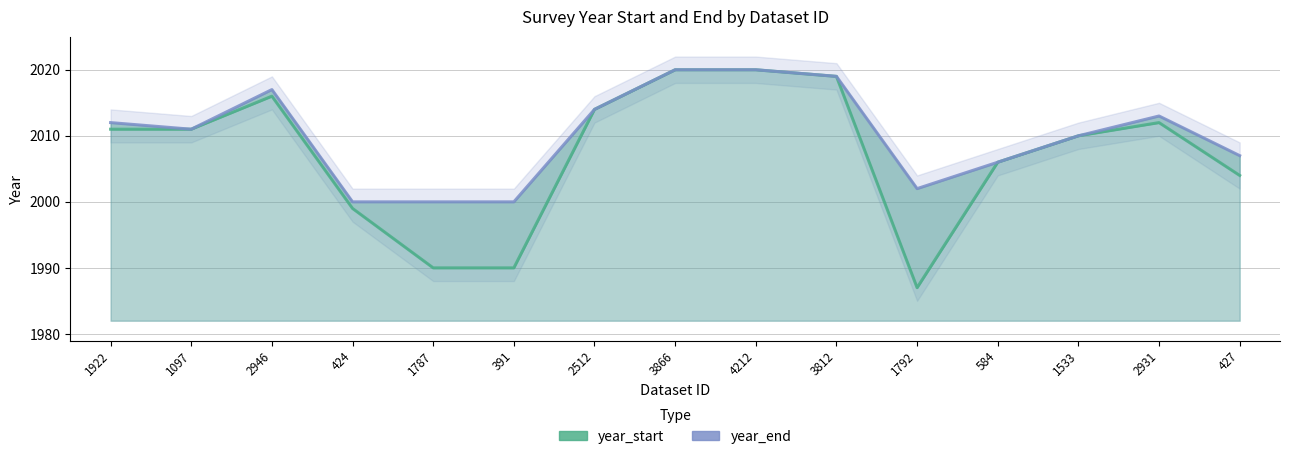

What is the total value across all series at 2931?

4025